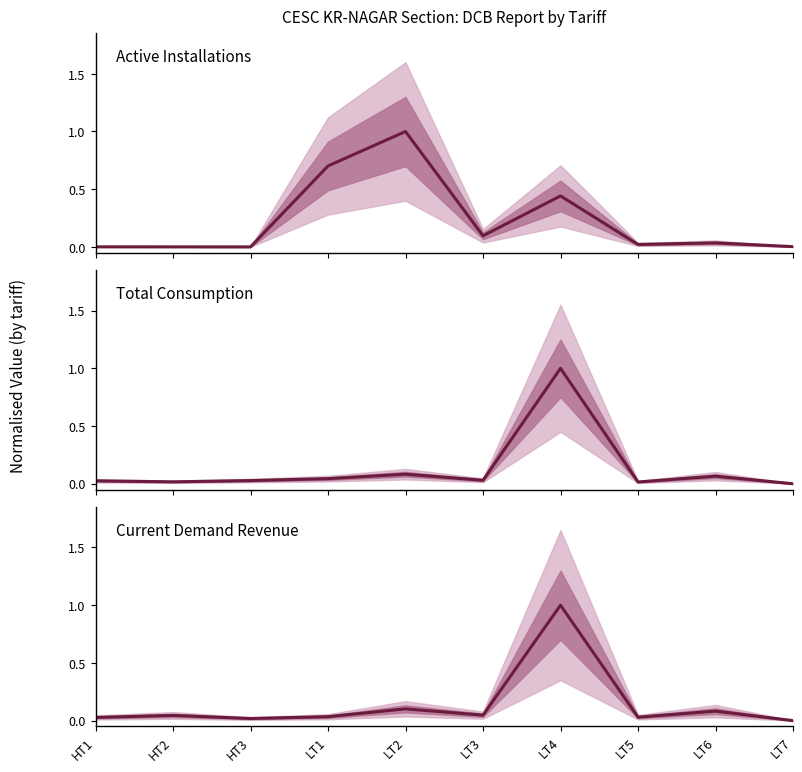

How many data points in Total Consumption are above 0?

9